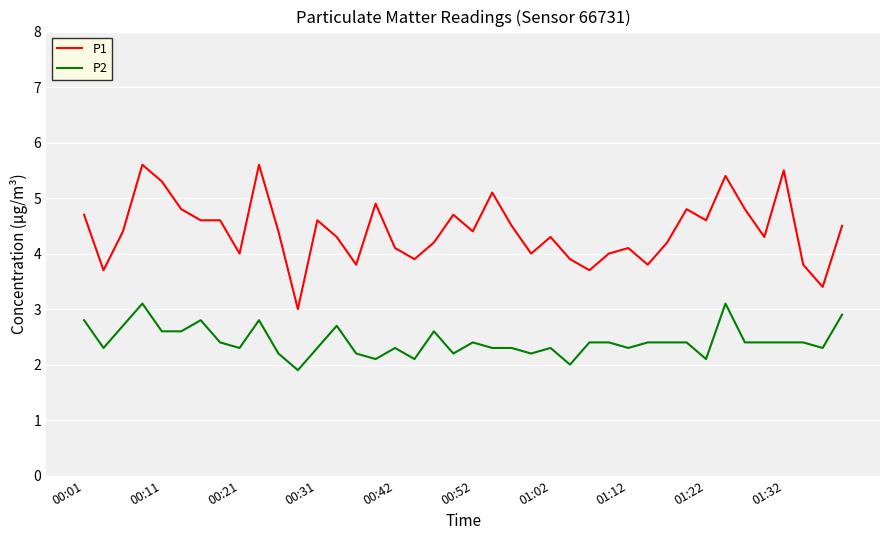

Which series has the widest spread of values?

P1